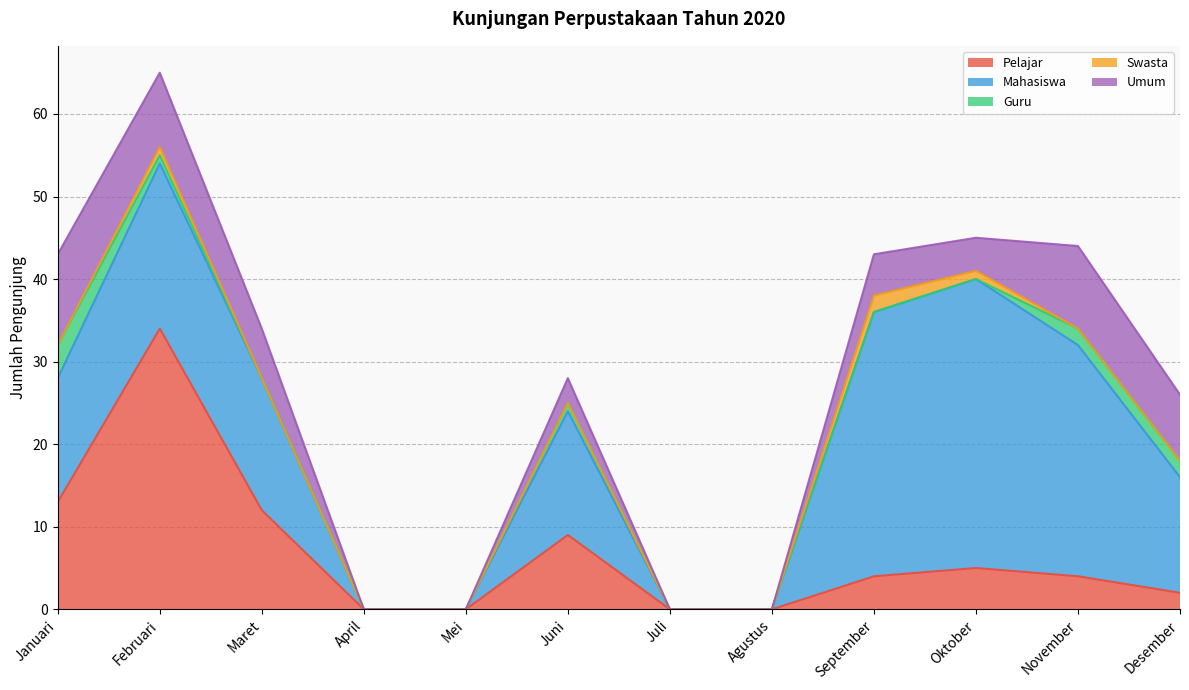

True or false: Guru has a value of -2 at Mei.

False